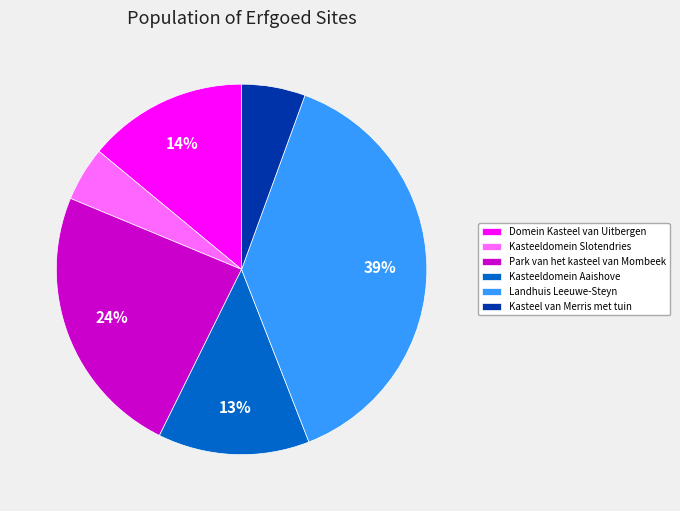

Which has a higher value, Domein Kasteel van Uitbergen or Kasteeldomein Aaishove?

Domein Kasteel van Uitbergen